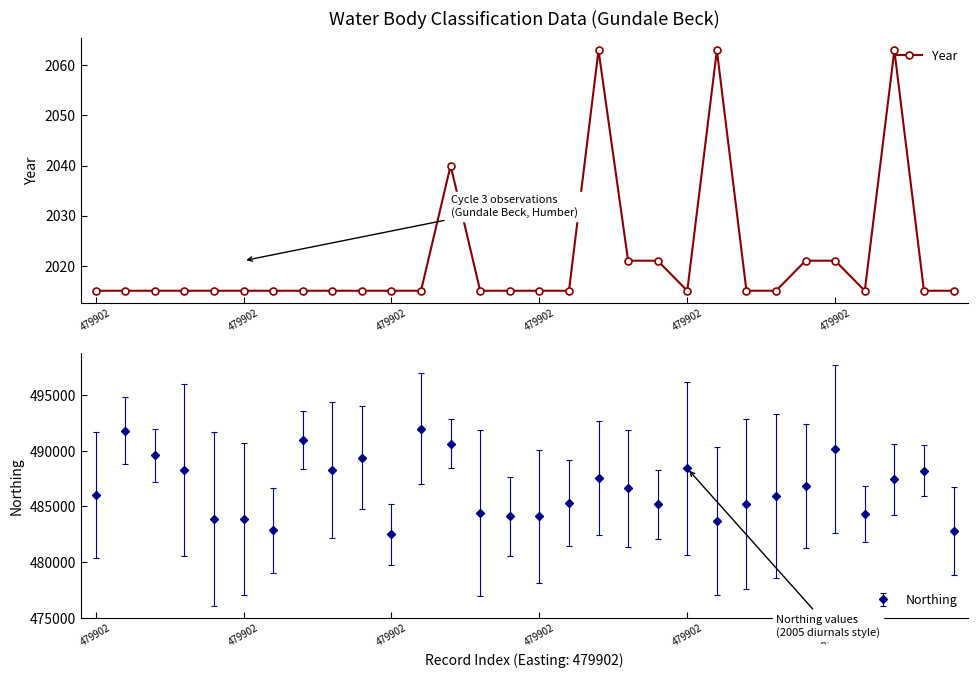

What is the greatest value displayed?

2063